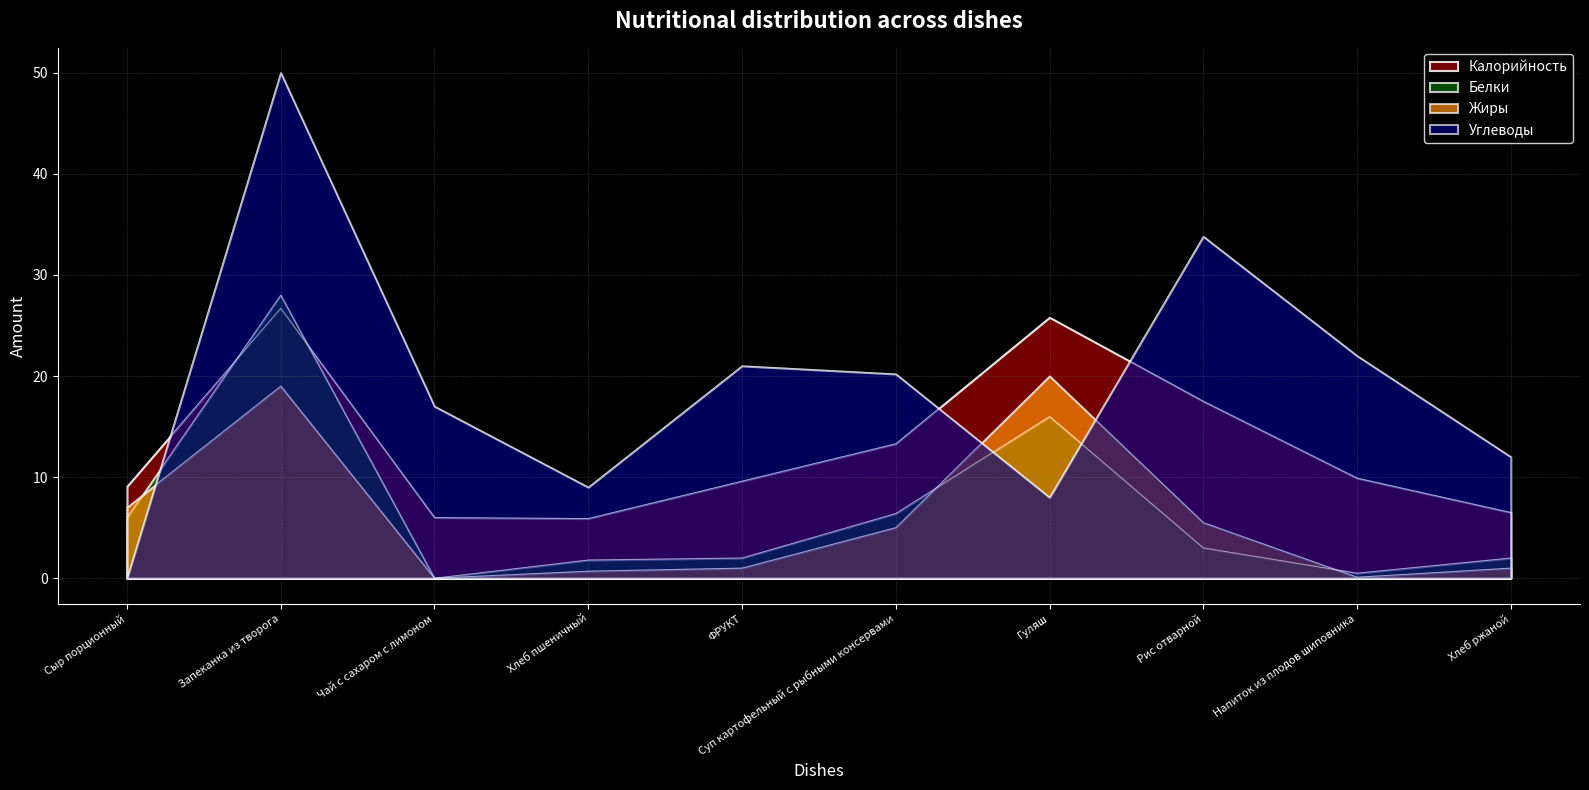

Is the value of Углеводы at Суп картофельный с рыбными консервами greater than the value of Жиры at Сыр порционный?

Yes